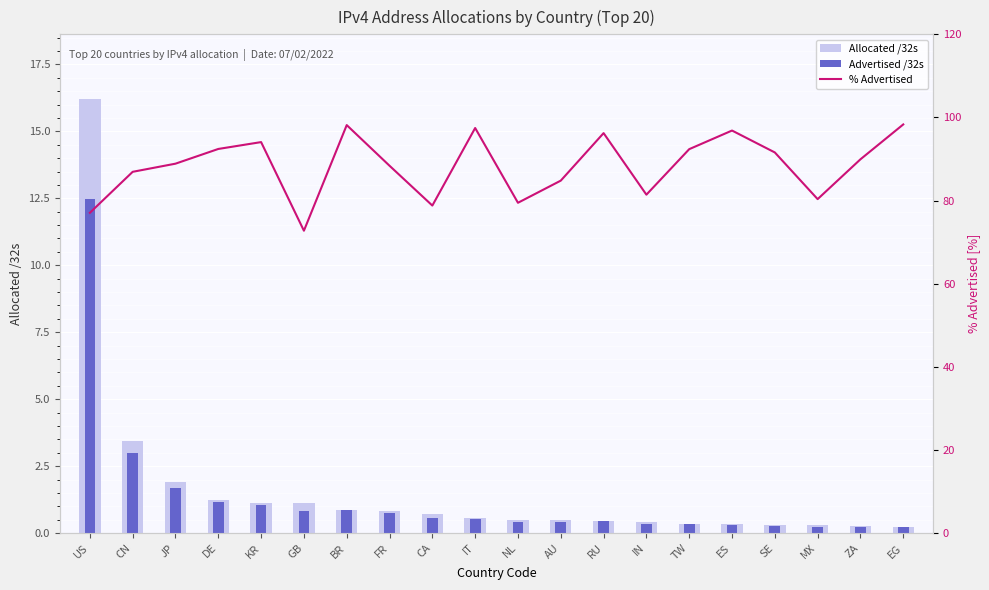

At which category is the sum across all series the highest?

US